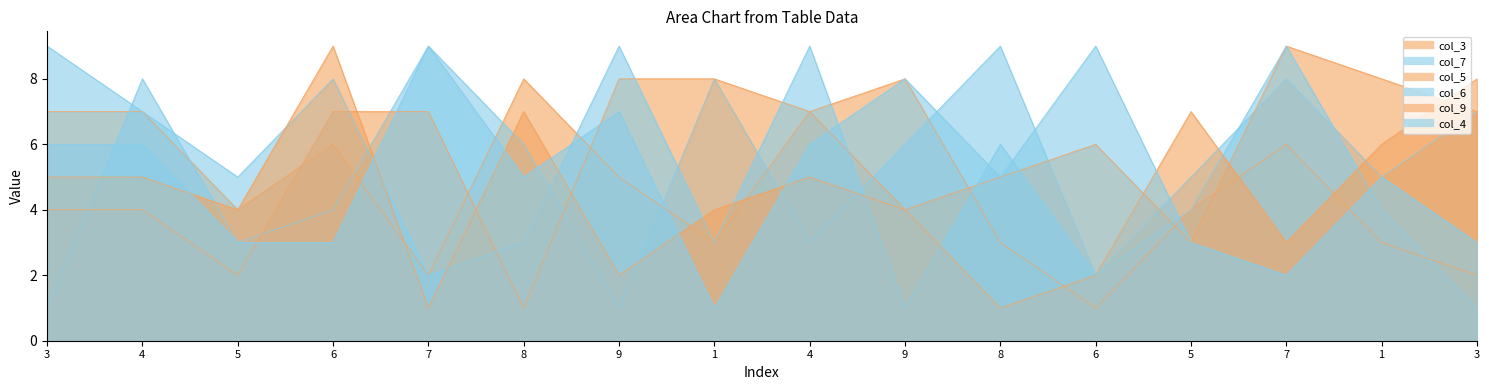

The col_3 series shows 12 at 8. True or false?

False